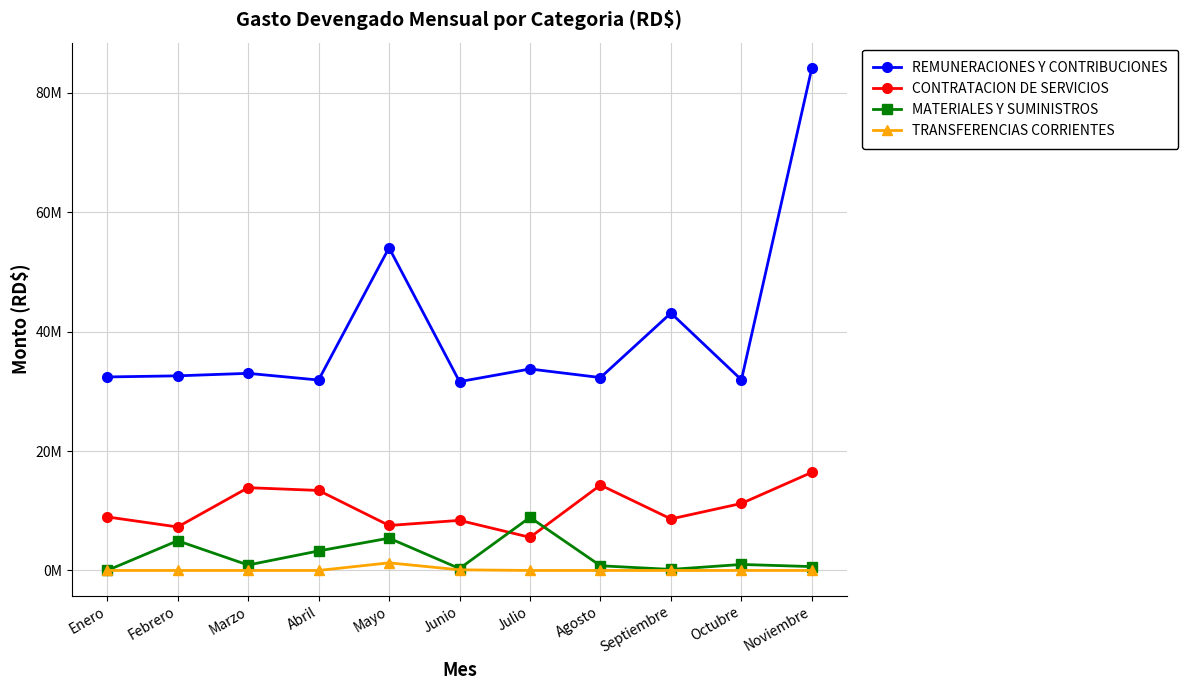

Does the chart have visible grid lines?

Yes